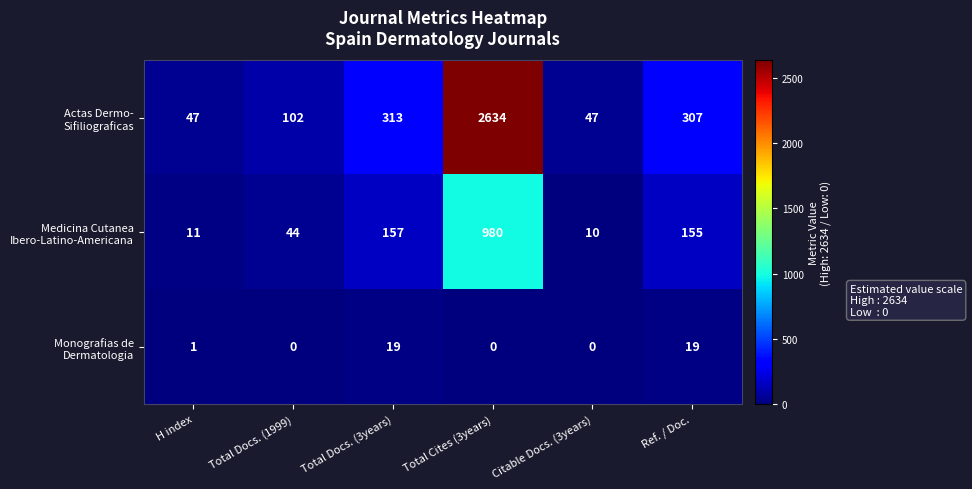

What is the maximum value shown in the chart?

2634